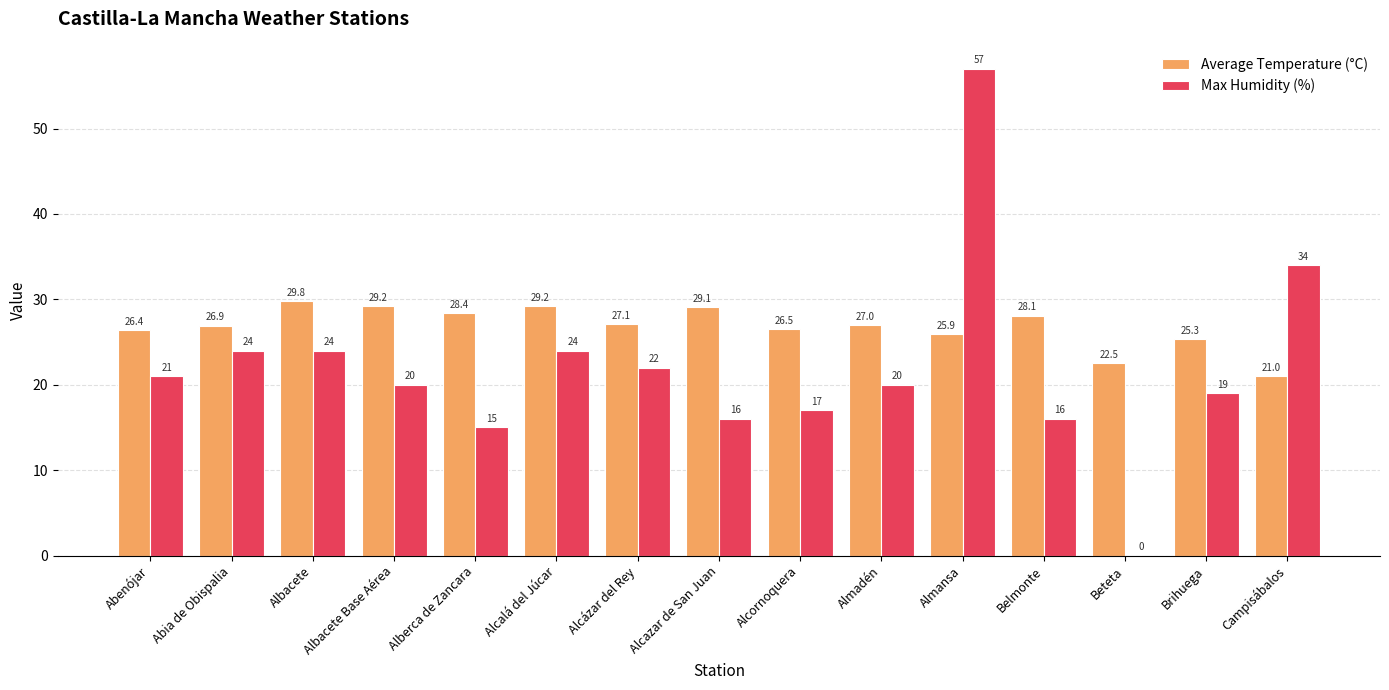

Where does the Max Humidity (%) series first go above 20?

Abenójar